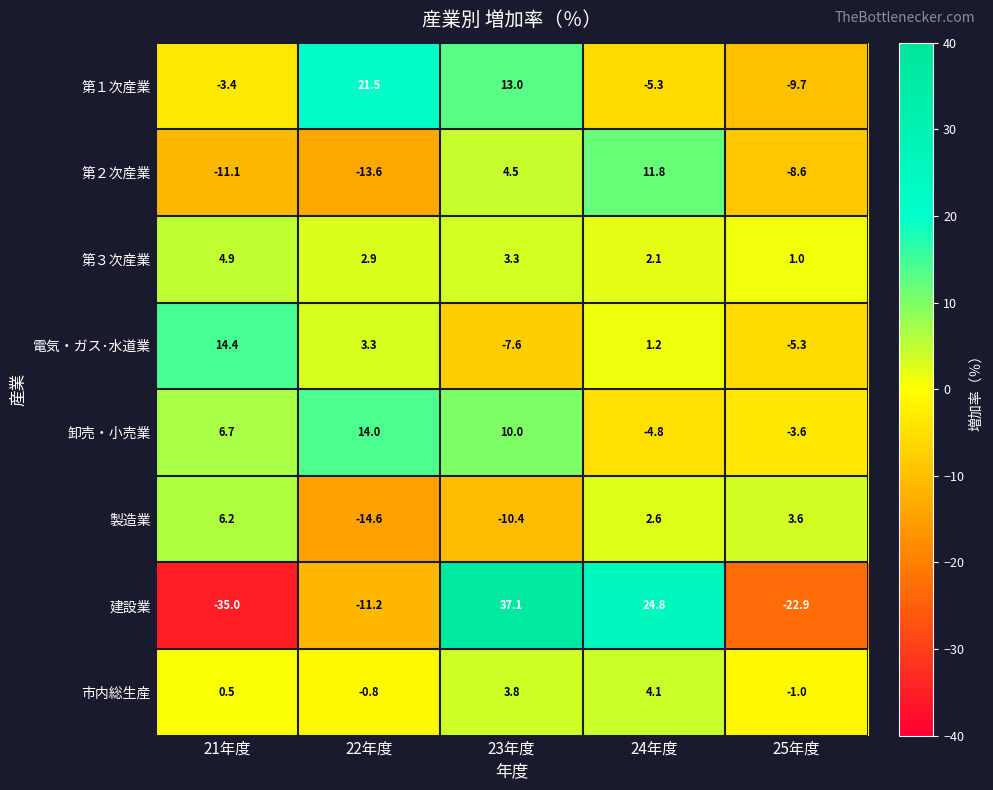

Which category has the highest value across all series?

23年度